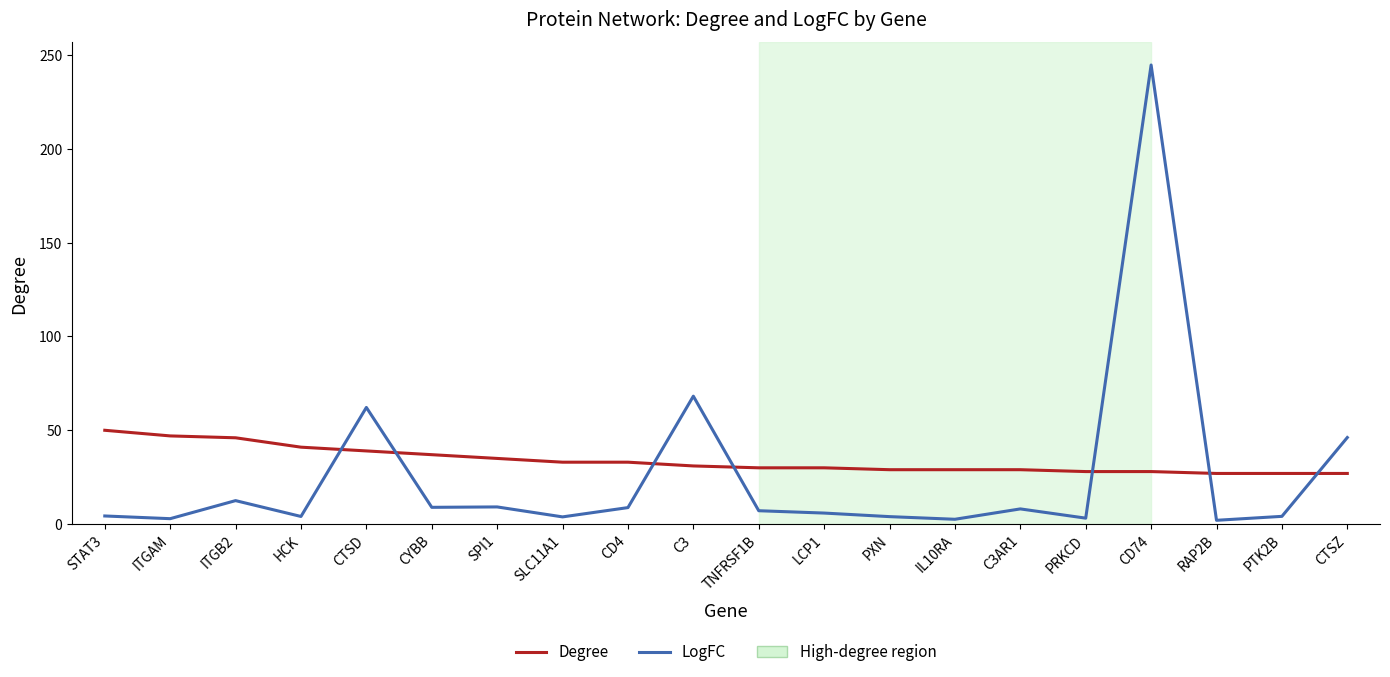

At which label does LogFC first exceed 7?

ITGB2